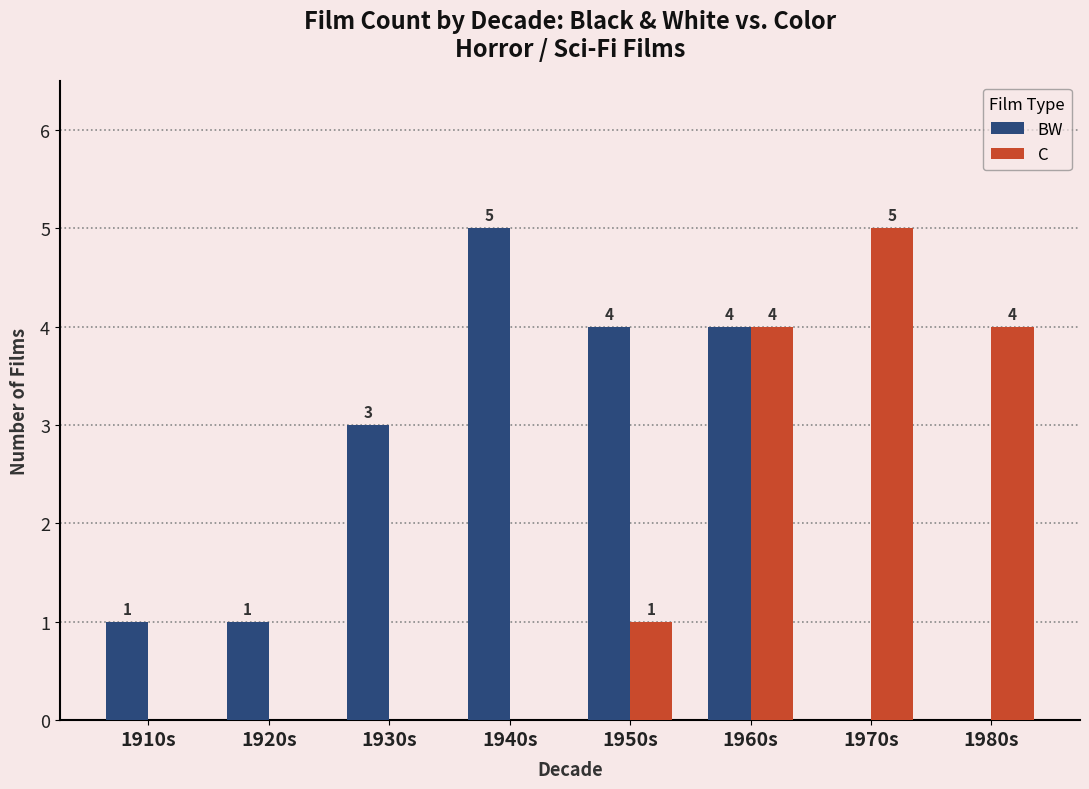

What is the difference between the C values at 1930s and 1970s?

5